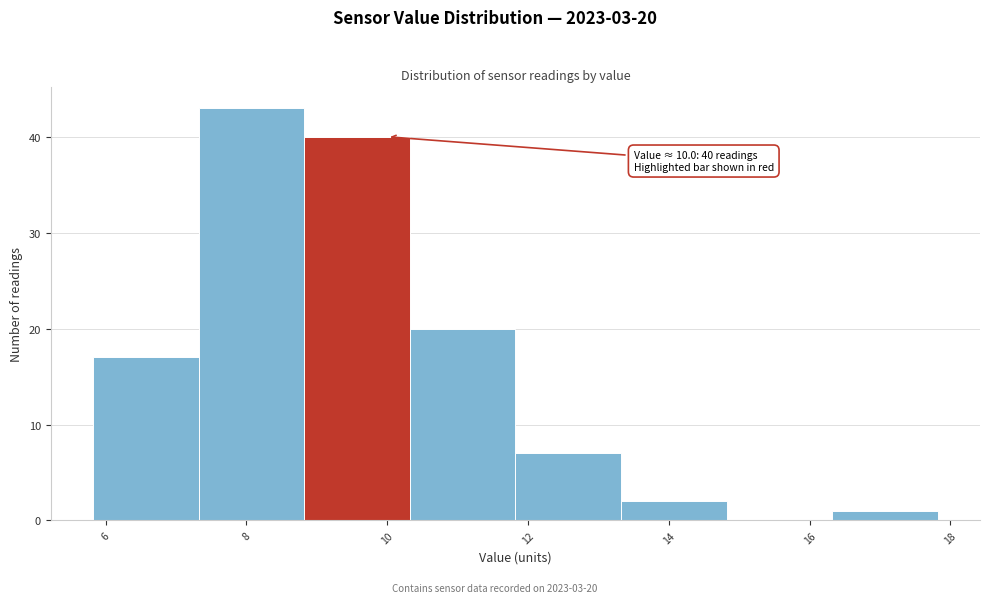

Which range on the x-axis has the tallest bar?

7.32 to 8.82